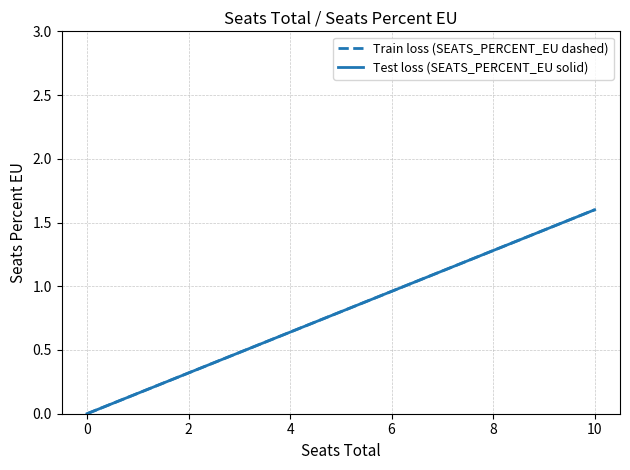

What is the label of the 5th point from the left?

2